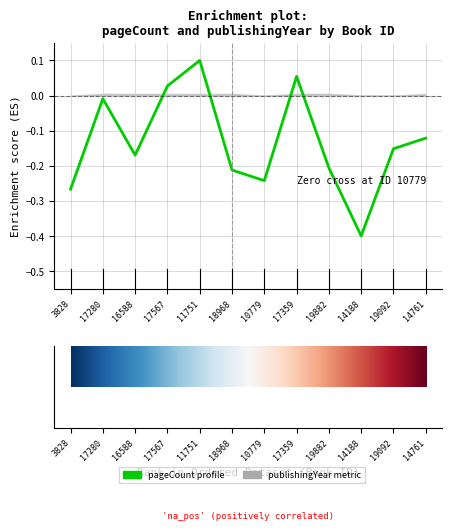

What position from the left is 17359?

8